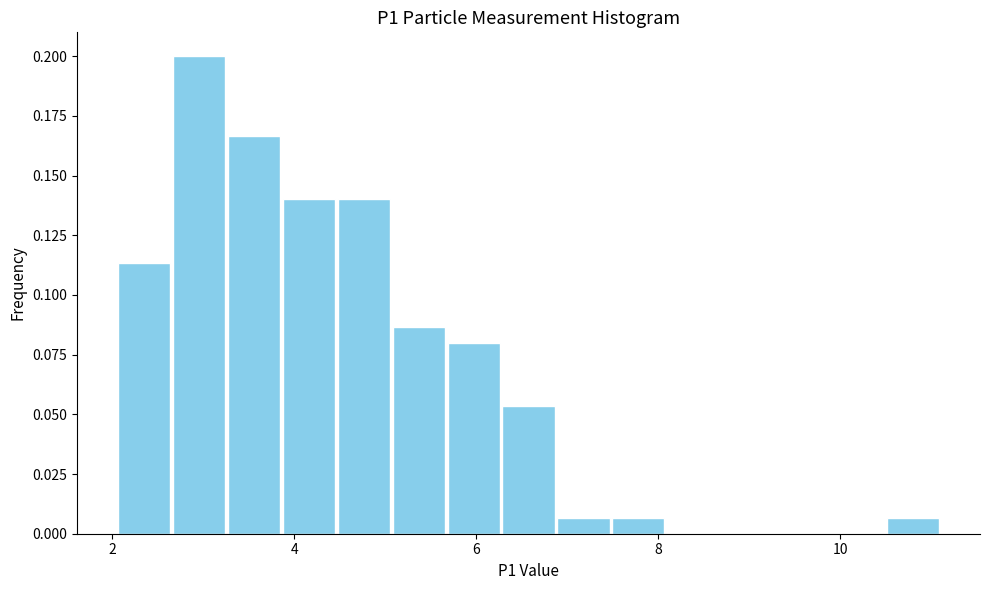

Around what value on the x-axis is the tallest bar? Give the approximate position of its centre, as read against the axis.

3.0